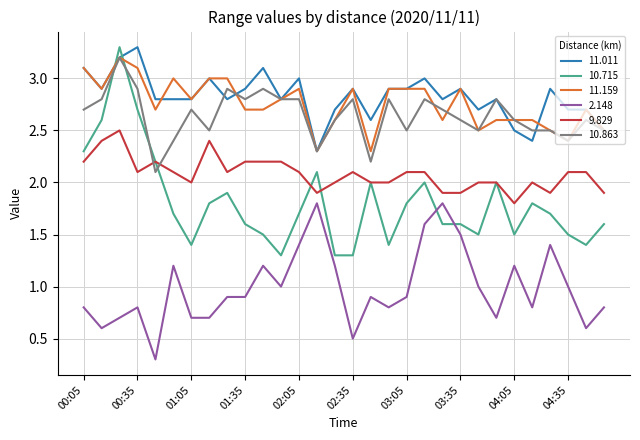

True or false: 10.715 has more than 2 interior local peaks.

True